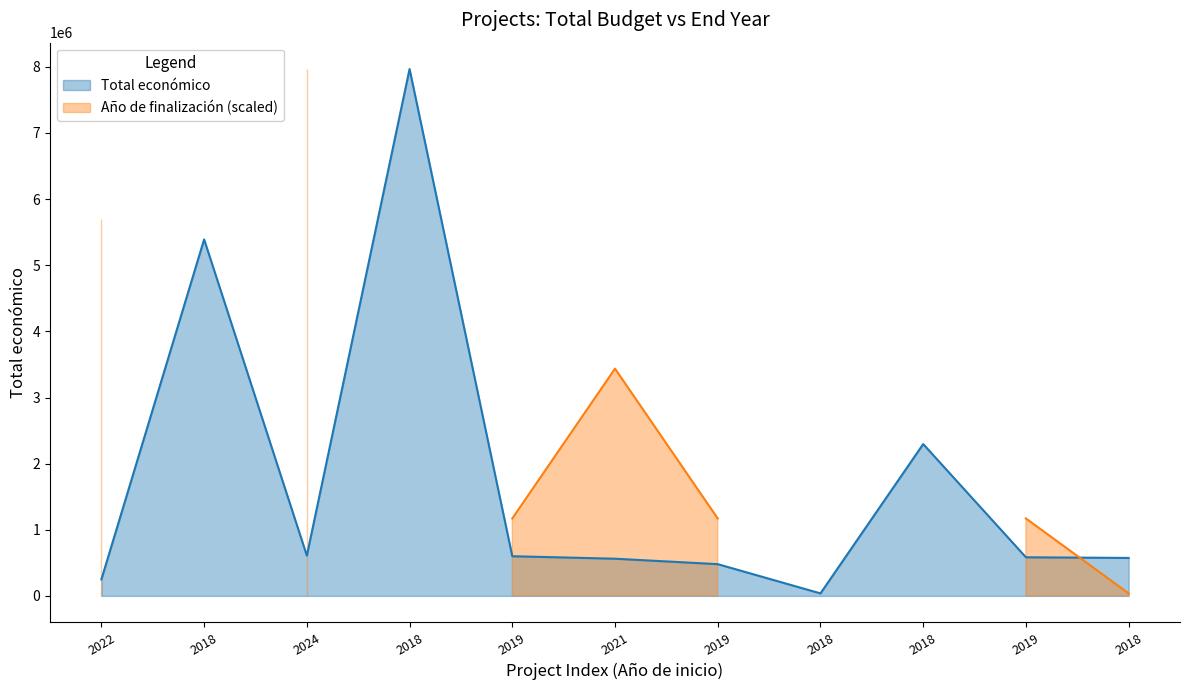

How many data points does each series have?

11